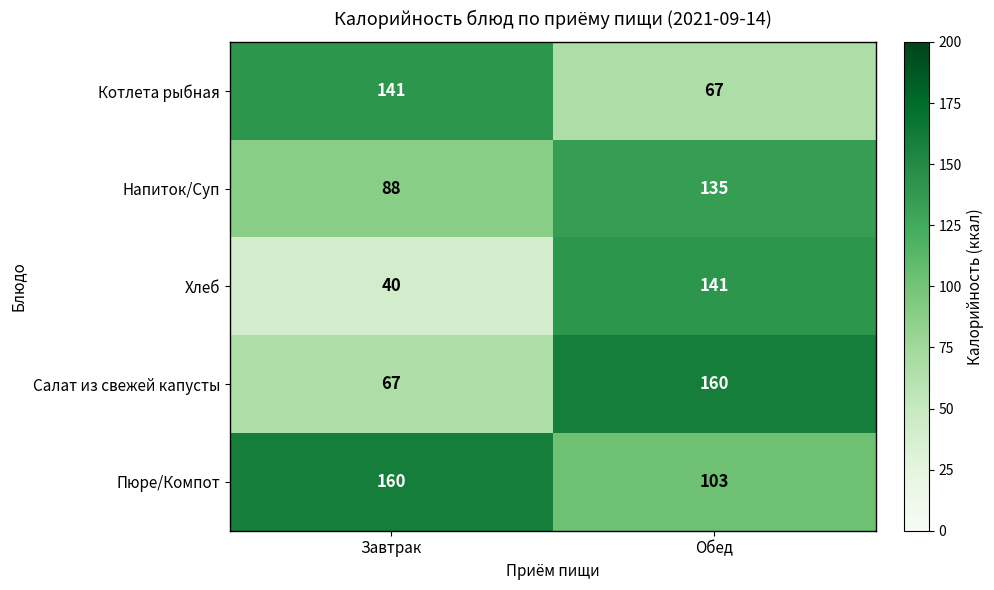

Between Завтрак and Обед, which series saw the biggest shift?

Хлеб